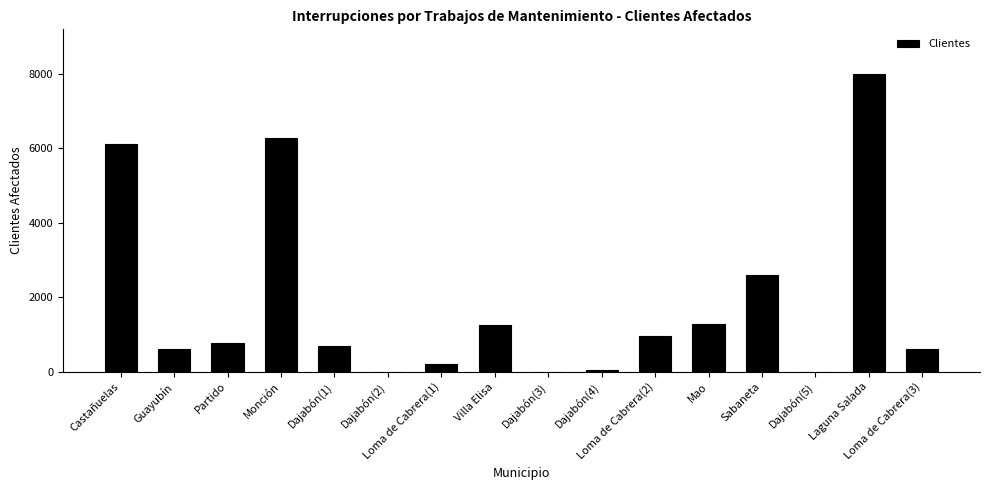

What is the sum of the values at Laguna Salada and Dajabón(1)?

8676